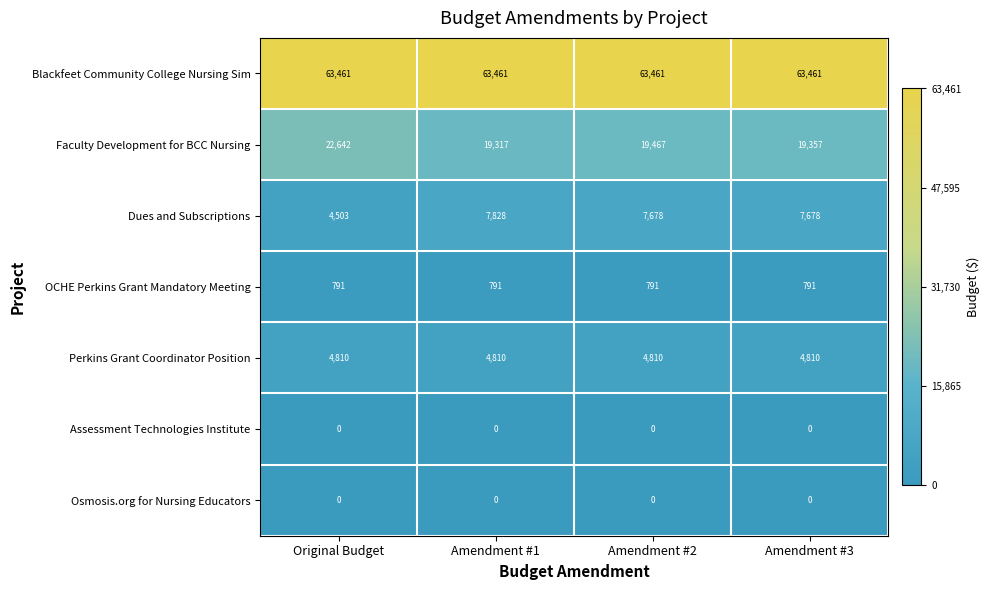

True or false: Faculty Development for BCC Nursing has a value of 19467 at Amendment #2.

True